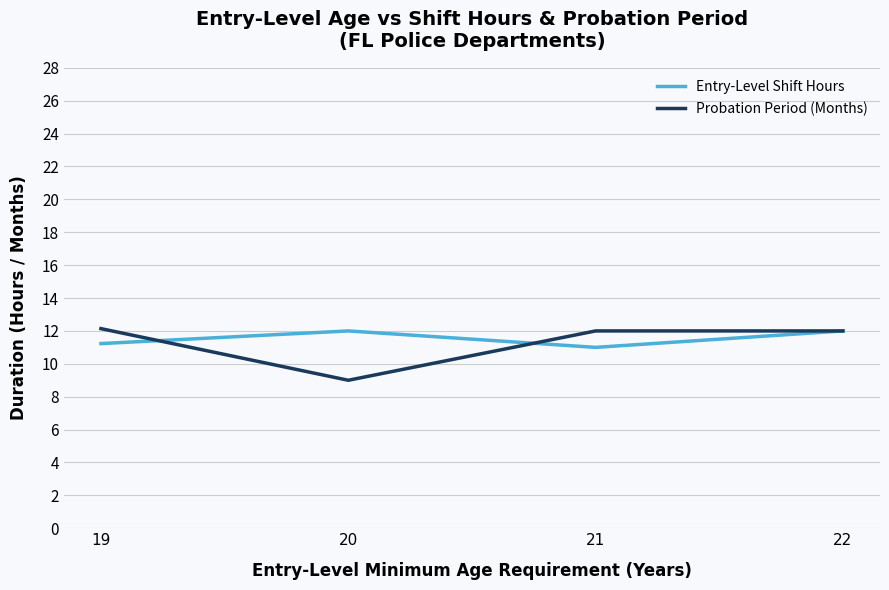

What is the sum of the Probation Period (Months) values at 19 and 21?

24.1